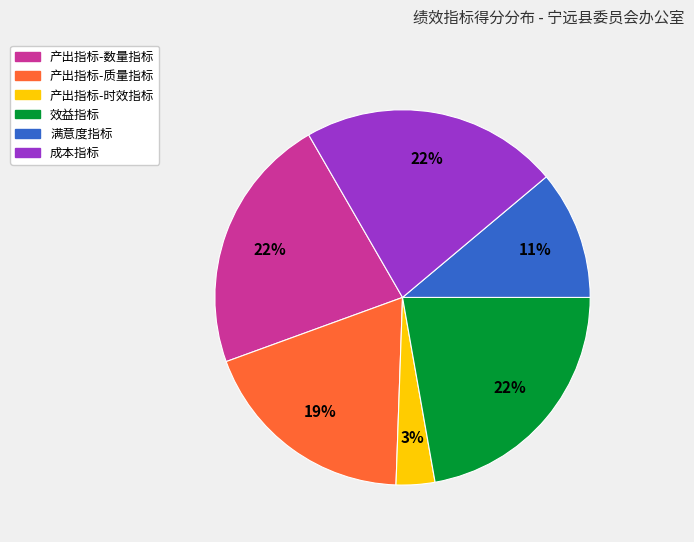

How many slices are in this pie chart?

6